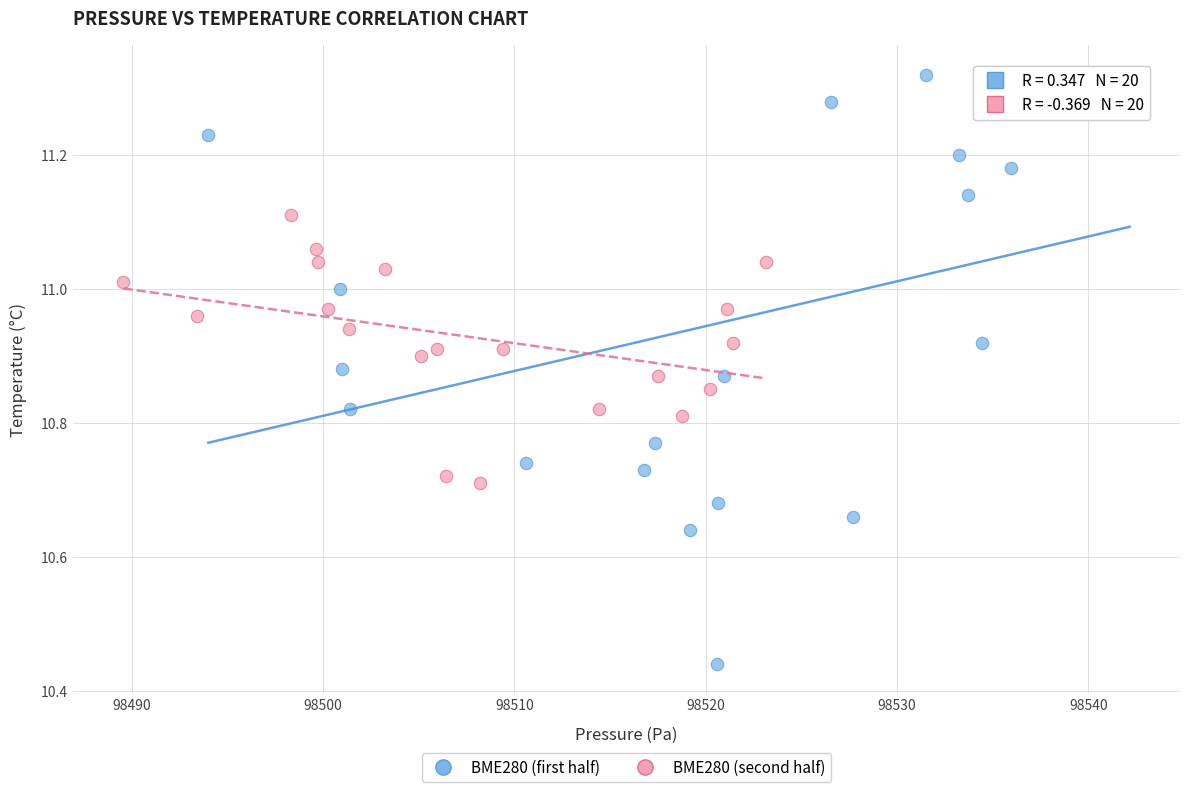

Which series reaches the minimum Y coordinate?

BME280 (first half)